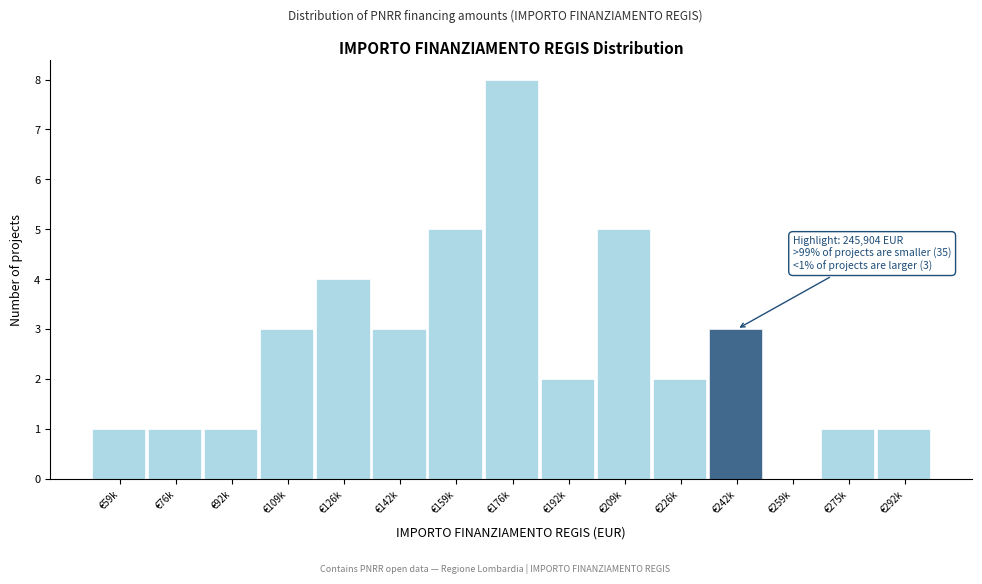

Reading right to left, transcribe all the data shown in this chart.

€292k=1	€275k=1	€259k=0	€242k=3	€226k=2	€209k=5	€192k=2	€176k=8	€159k=5	€142k=3	€126k=4	€109k=3	€92k=1	€76k=1	€59k=1